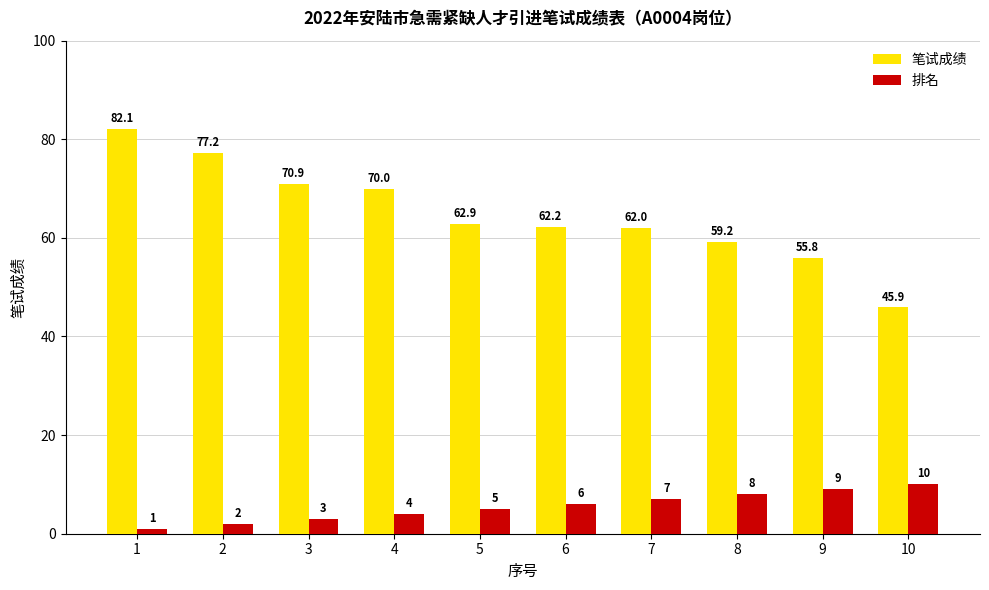

Is it true that 笔试成绩 equals 82.1 at 1?

True